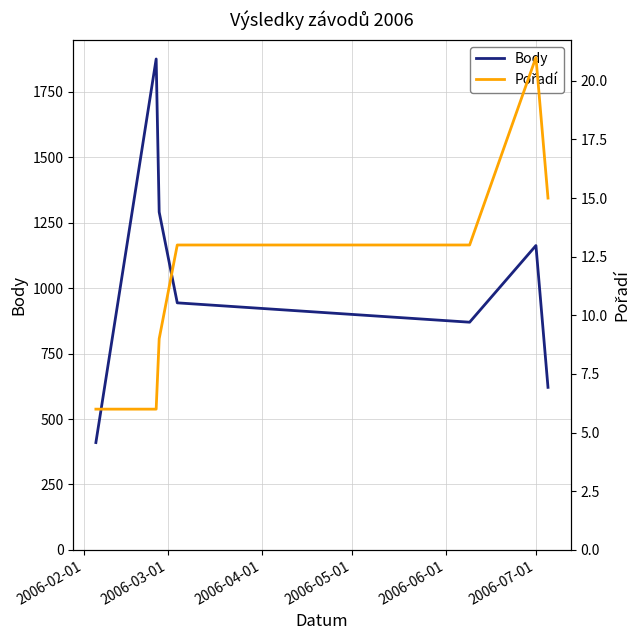

What is the lowest value of the Body series?

410